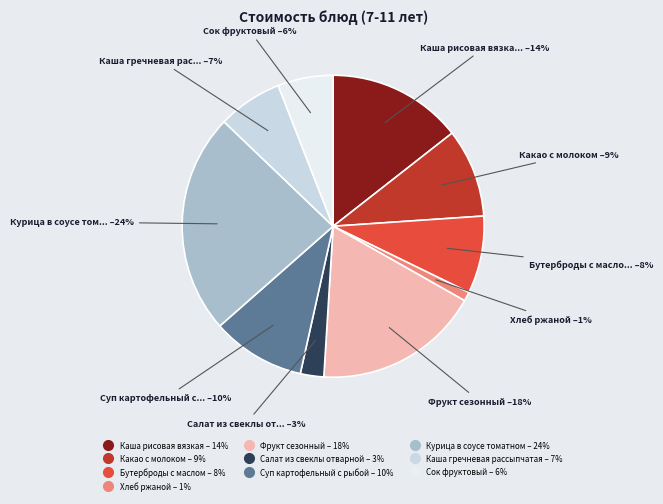

To the nearest percent, what percentage of the pie is Каша гречневая рассыпчатая?

7%